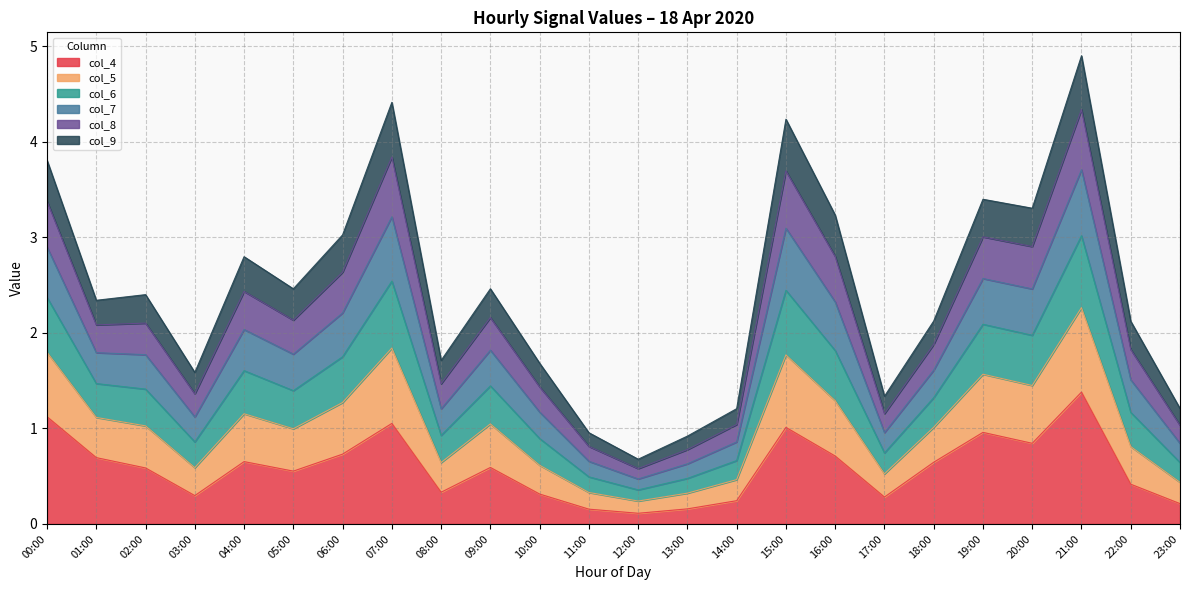

Which category has the highest value in the col_4 series?

21:00